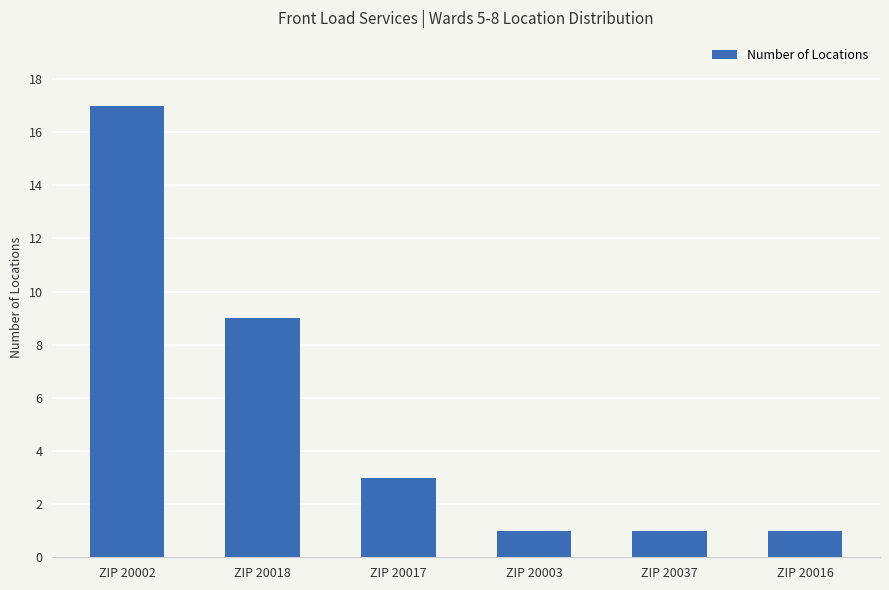

Reading left to right, what are all the values shown in this chart?

ZIP 20002=17	ZIP 20018=9	ZIP 20017=3	ZIP 20003=1	ZIP 20037=1	ZIP 20016=1